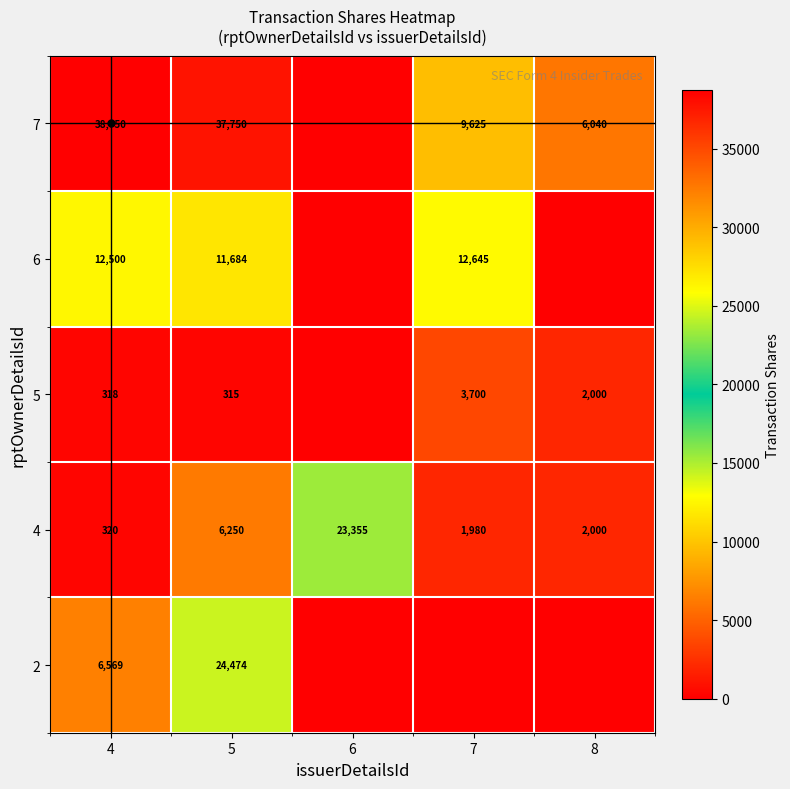

At which category does the chart reach its minimum across all series?

6